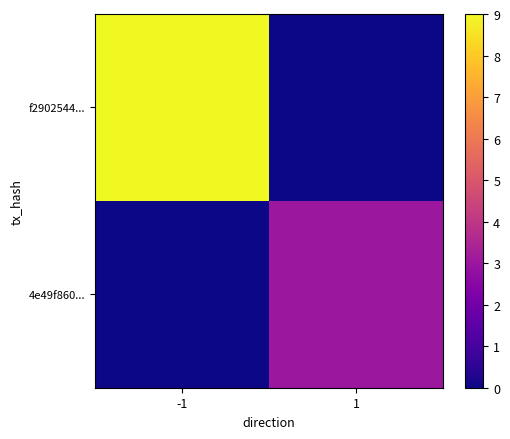

Between -1 and 1, which series saw the biggest shift?

f2902544...